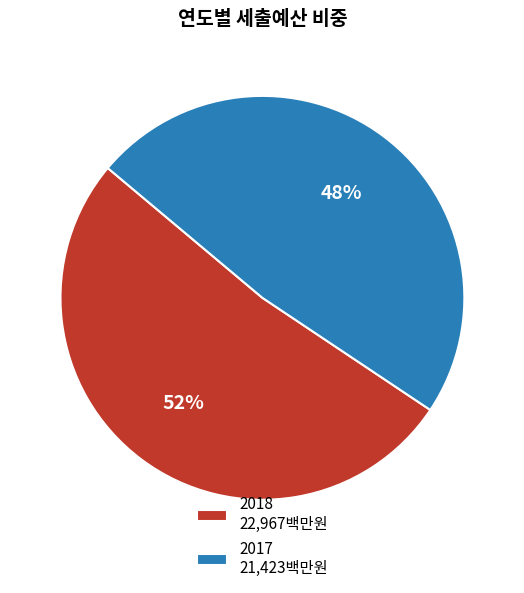

How many segments does this pie chart have?

2